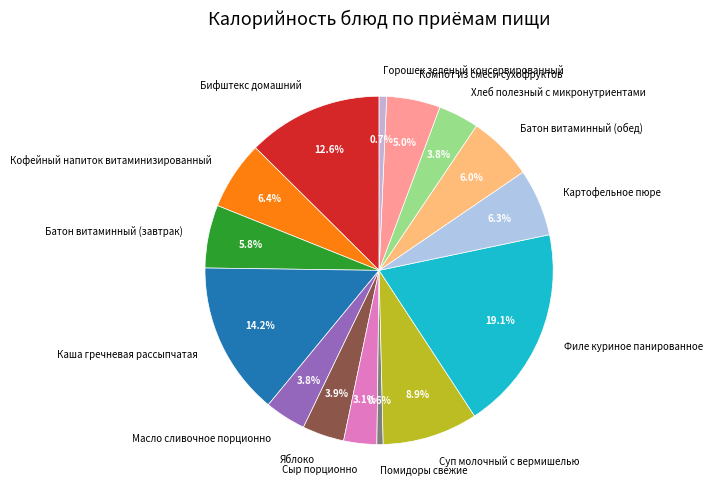

Does any single category account for the majority?

No